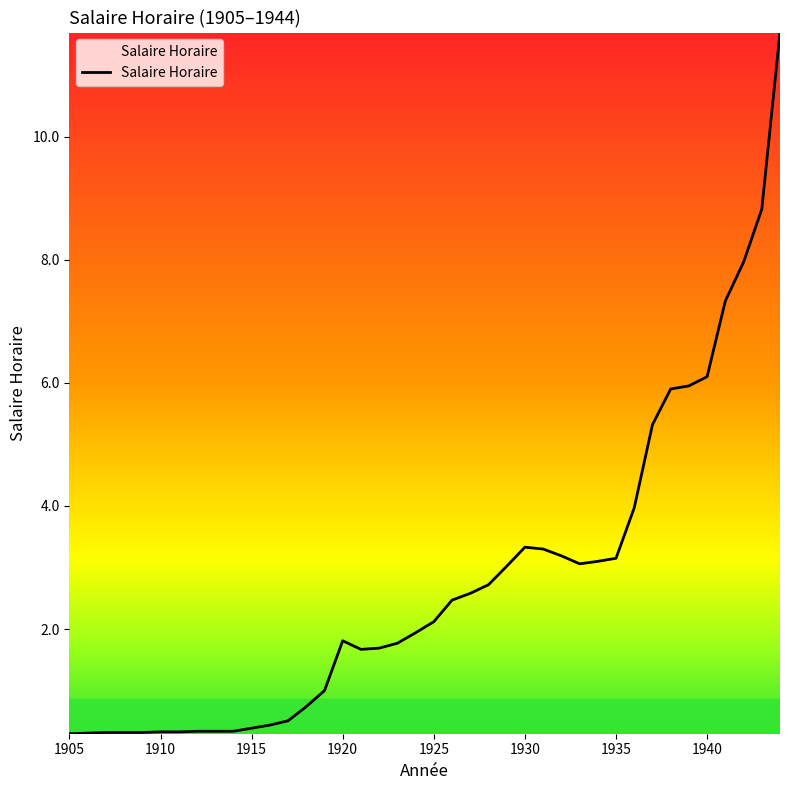

What is the difference between the maximum and minimum values?

11.4